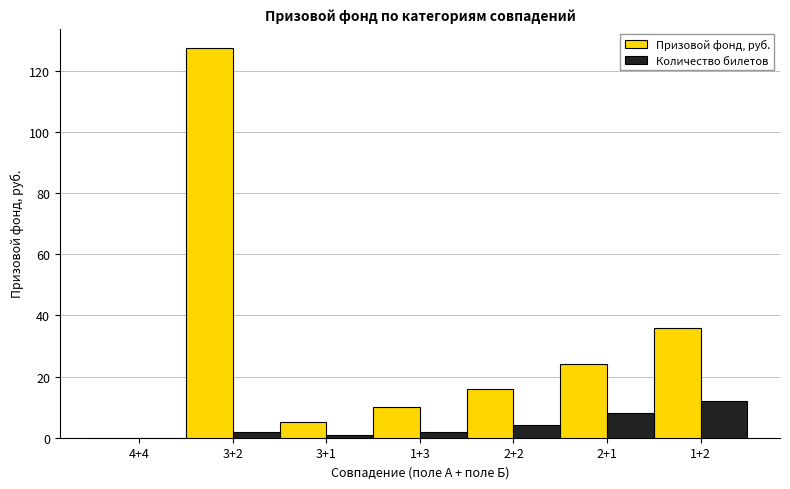

What is the sum of all Количество билетов values?

29.0